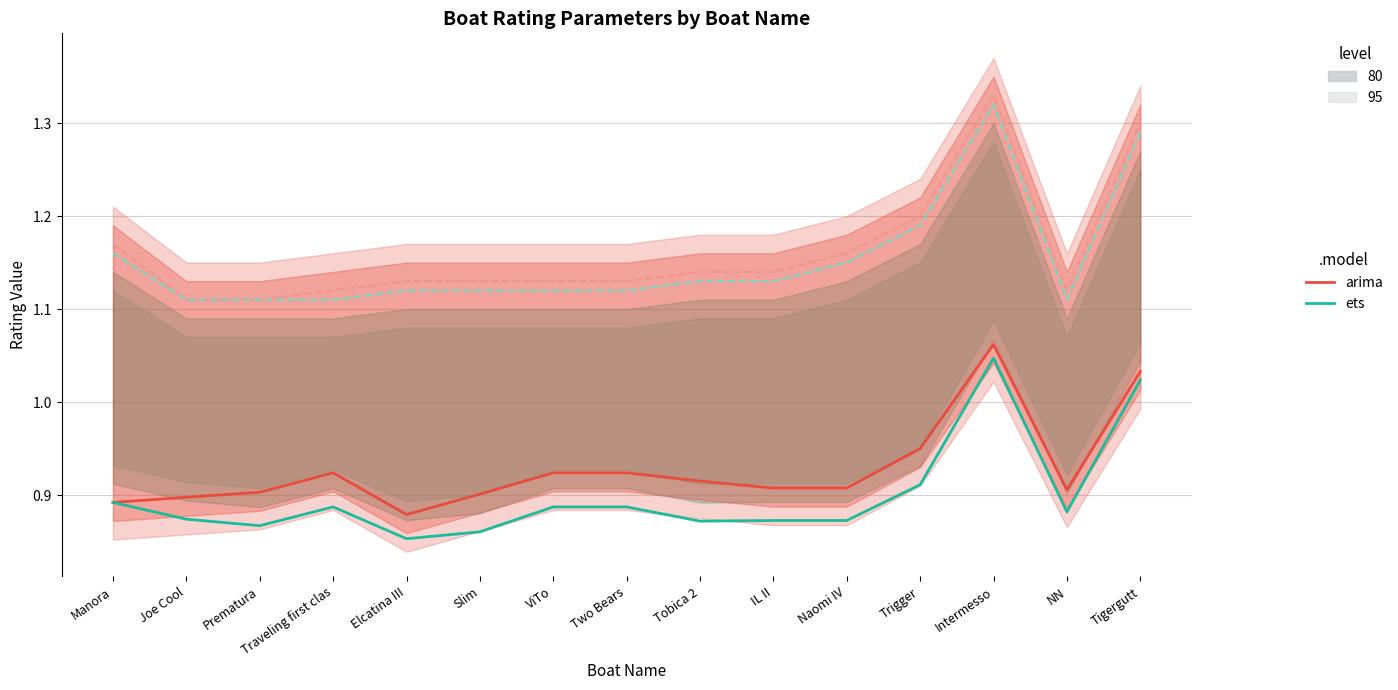

What position from the left is Traveling first clas?

4